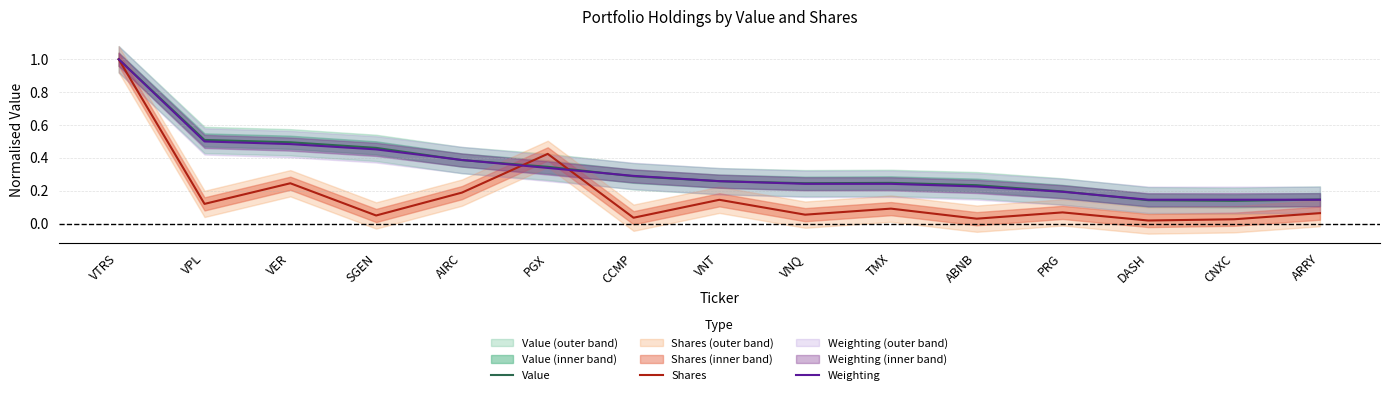

How many lines are shown in the chart?

3